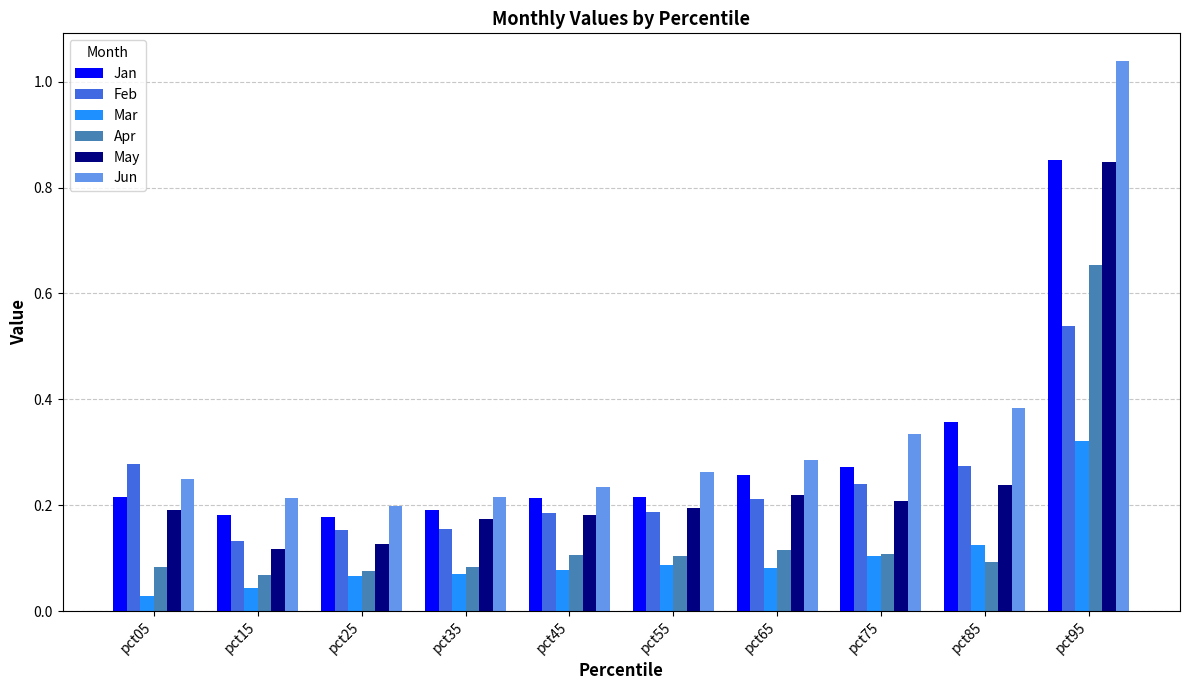

Between pct35 and pct95, which series saw the biggest shift?

Jun